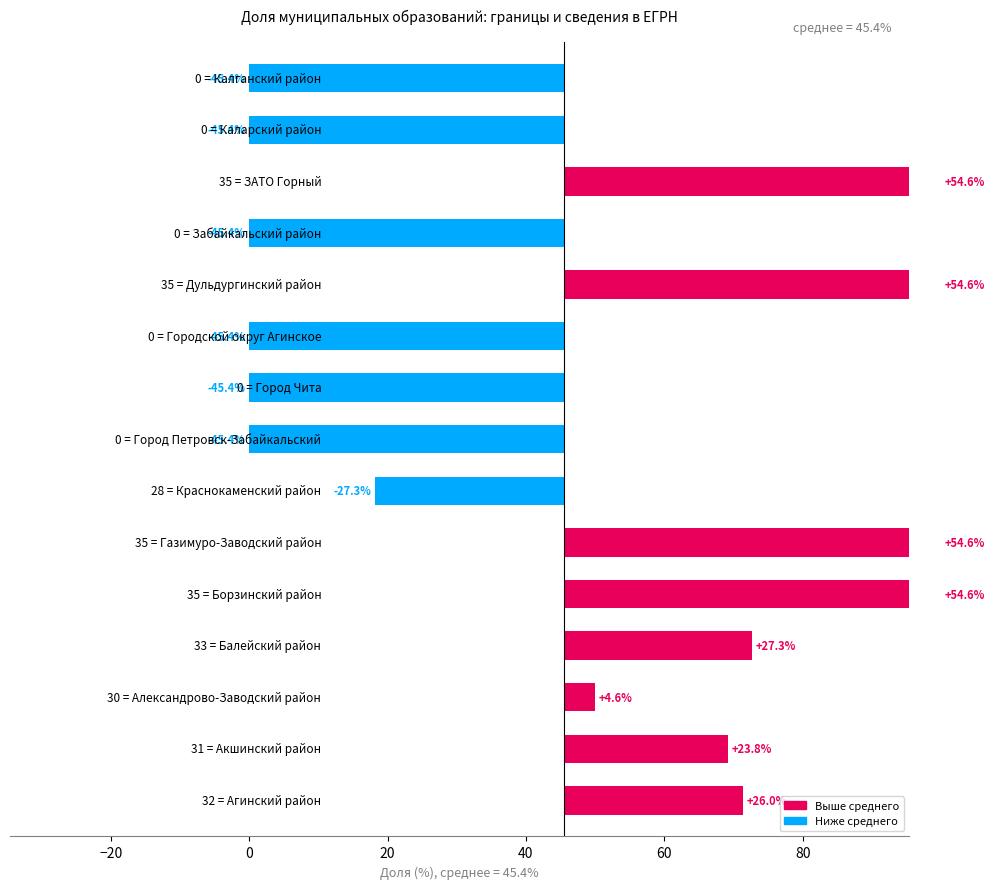

Is it true that the value at 20 is 7.9?

False